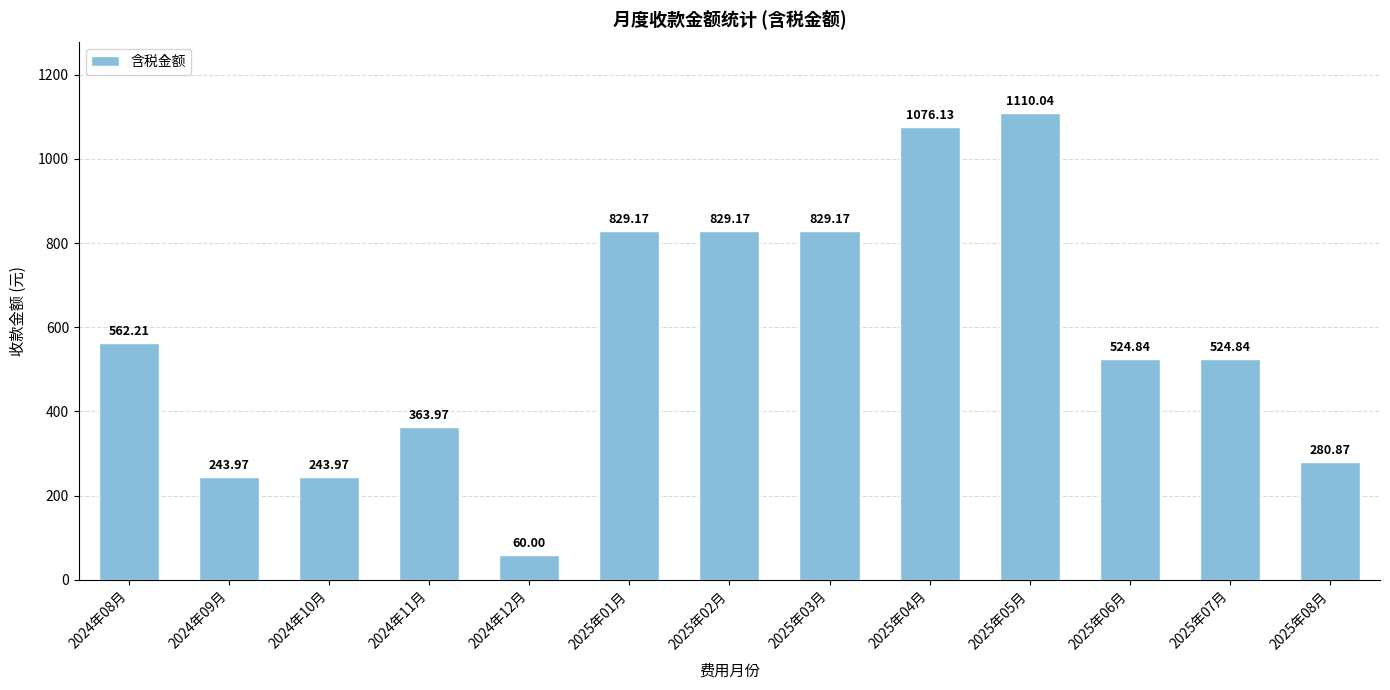

What value does the data have at 2025年03月?

829.2